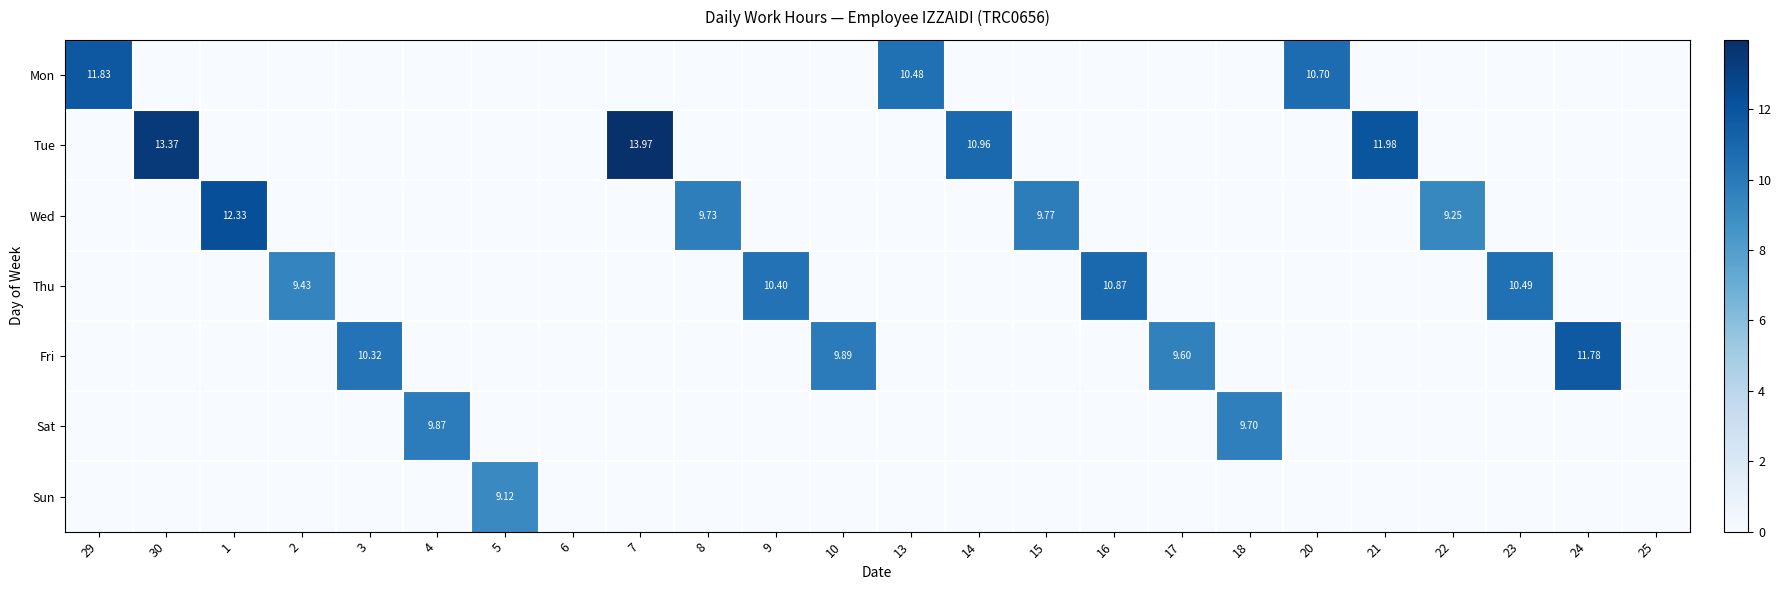

The value of Sat at 30 is -4.1. True or false?

False